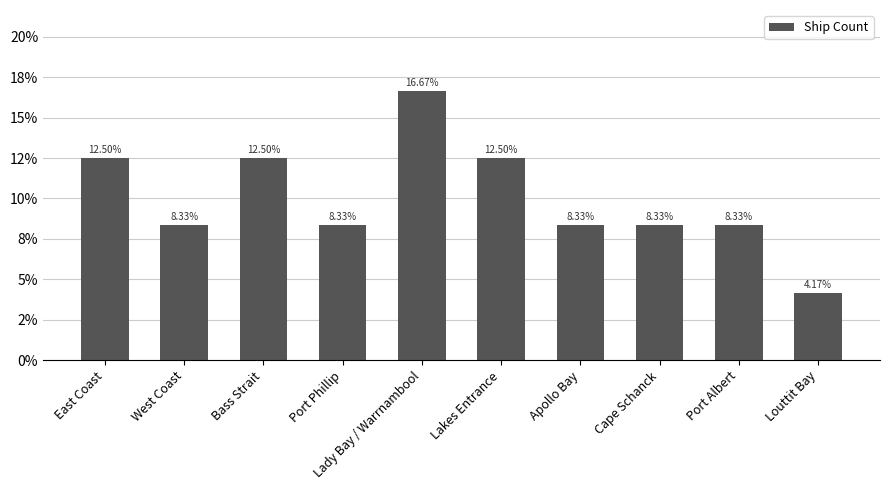

What is the maximum value shown in the chart?

16.7